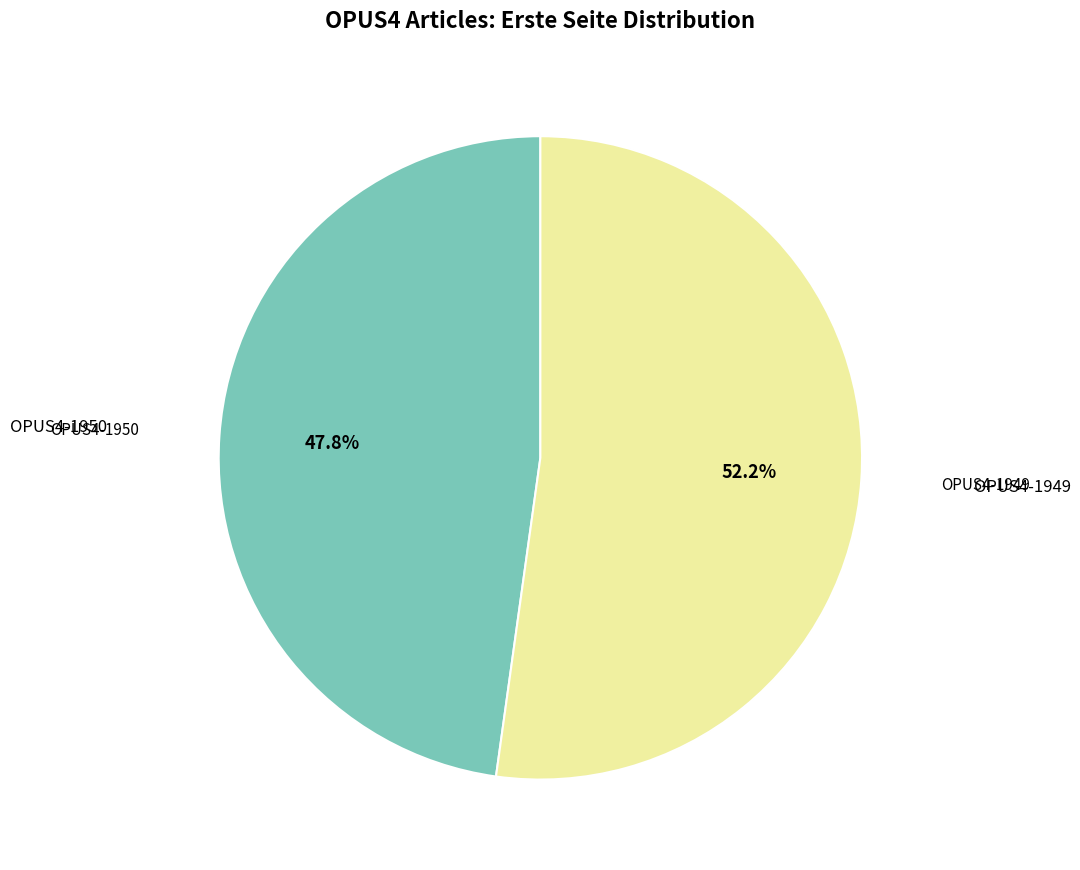

To the nearest percent, what is the difference between the largest and smallest slice percentages?

4%